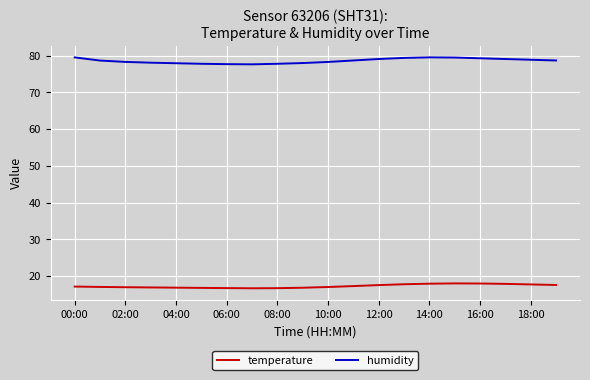

Rank the series by their maximum value, from lowest to highest.

temperature, humidity